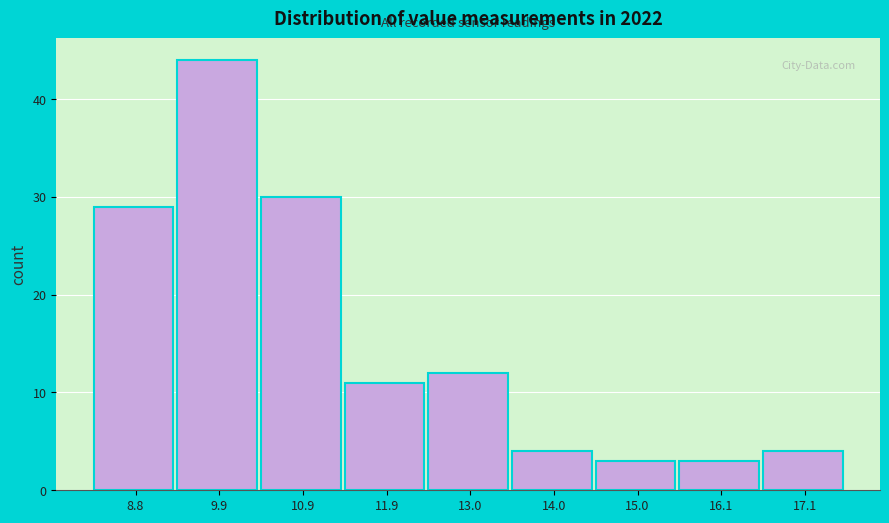

Reading left to right, list all the values displayed in this chart.

8.8=29	9.9=44	10.9=30	11.9=11	13.0=12	14.0=4	15.0=3	16.1=3	17.1=4